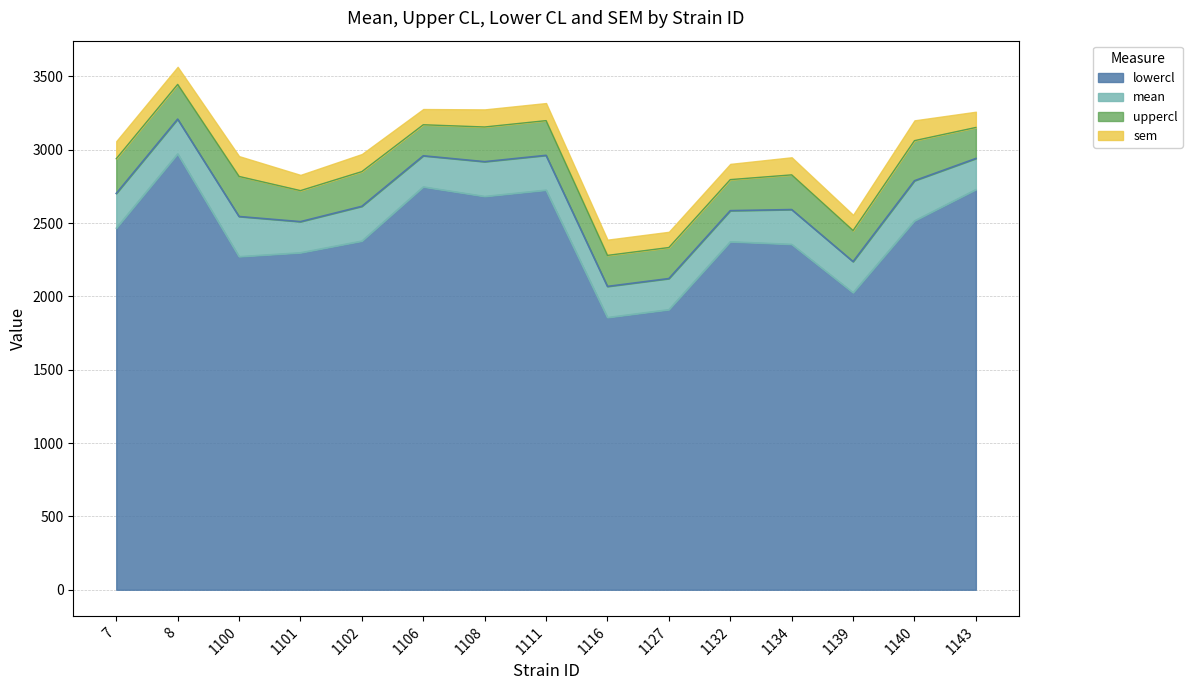

What is the difference between the maximum and minimum values in the uppercl series?

1165.7